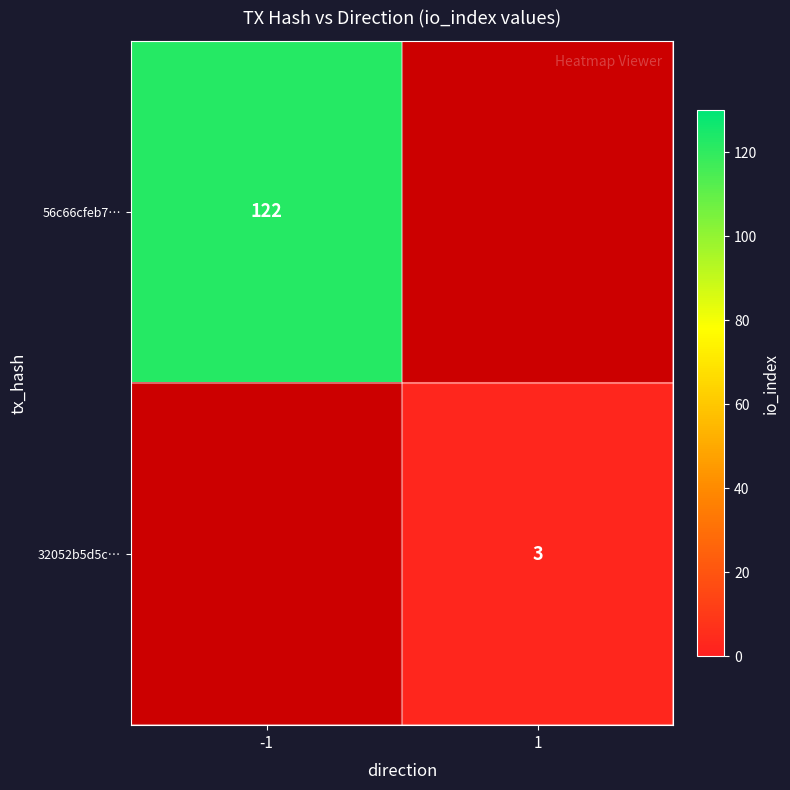

True or false: 56c66cfeb7… has a value of 192 at -1.

False